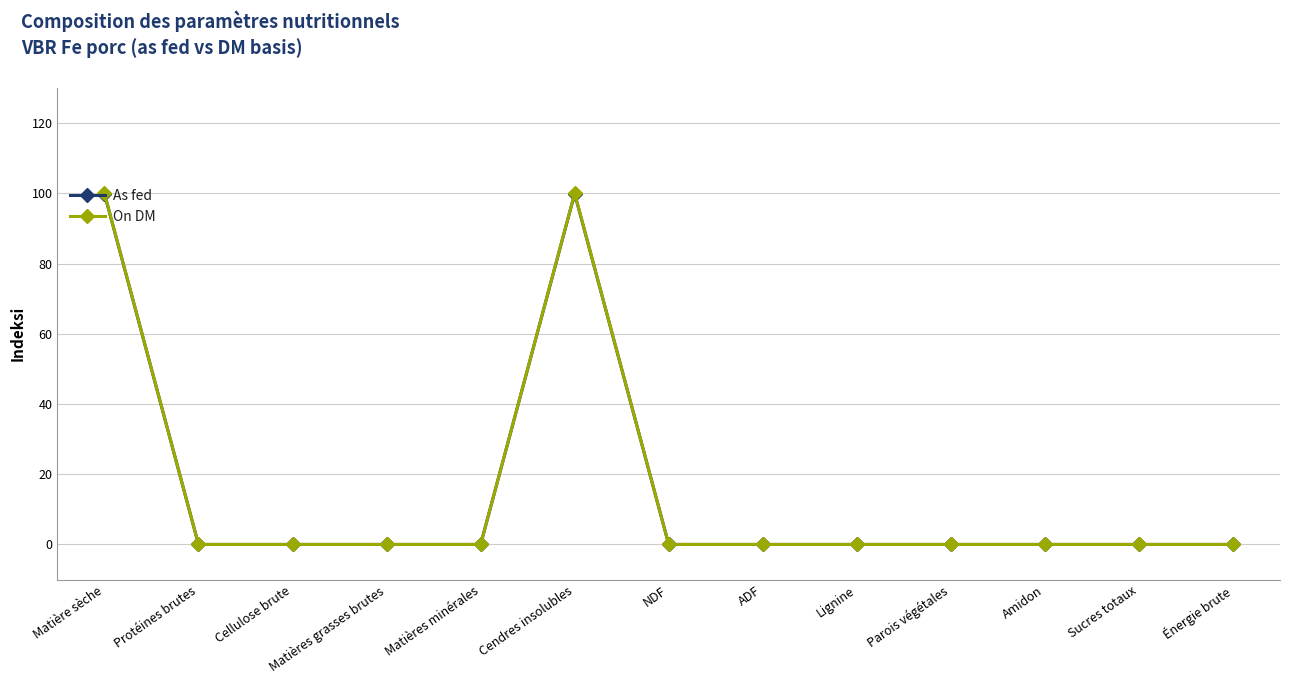

How many categories are shown in the chart?

13